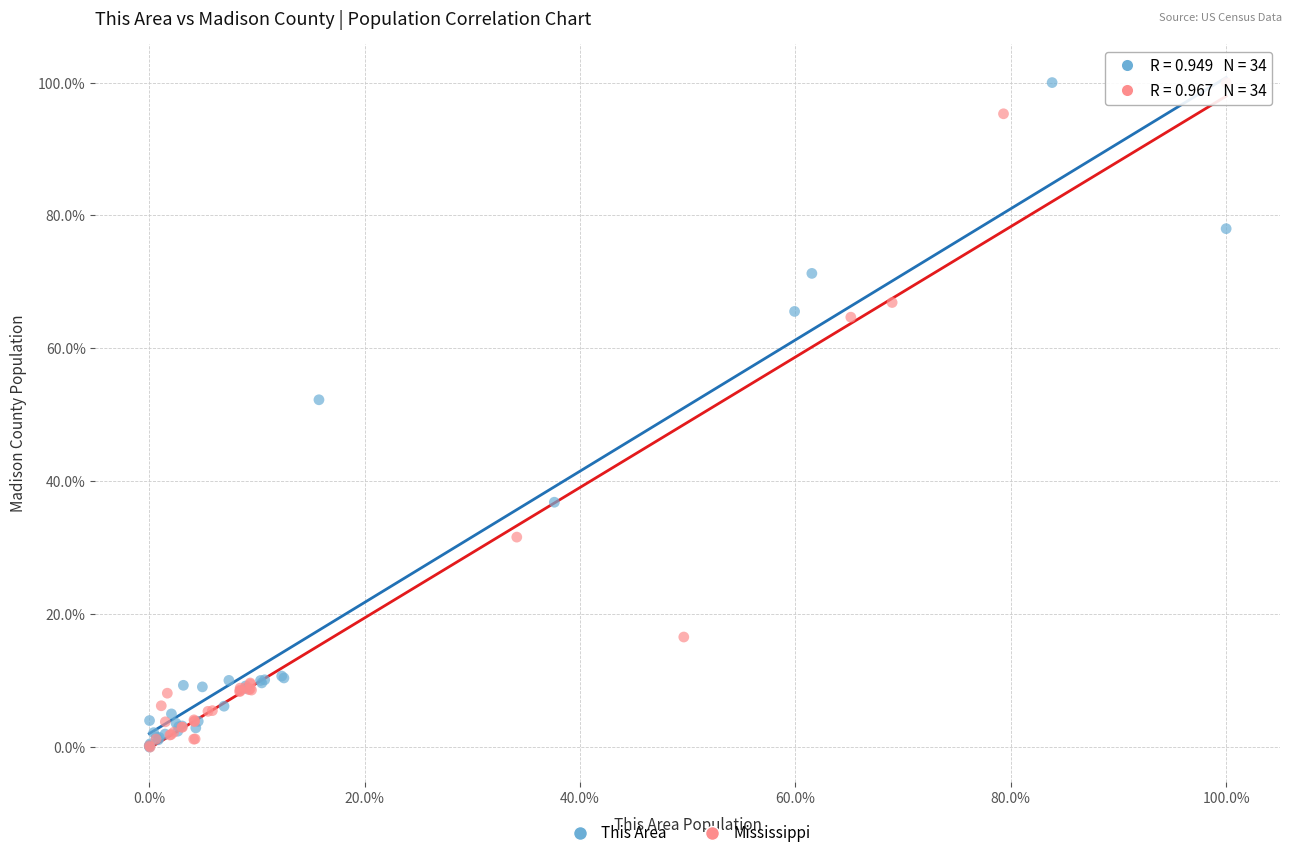

What are all the series names shown in the legend?

This Area, Mississippi